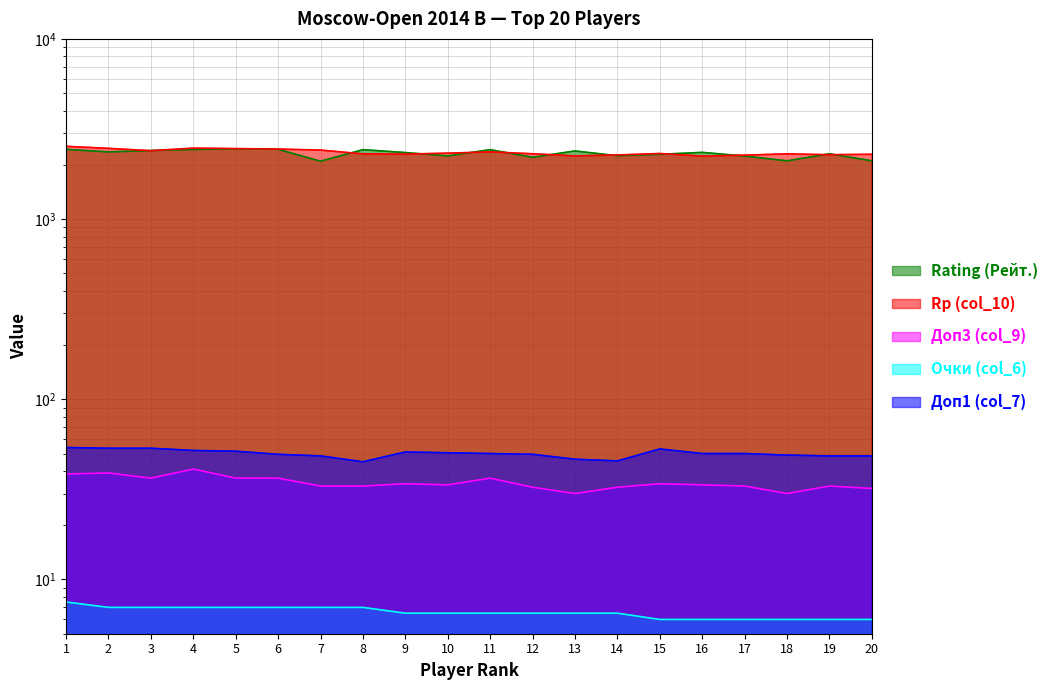

What is the value of the Rp (col_10) point at the 4th from the left?

2476.0